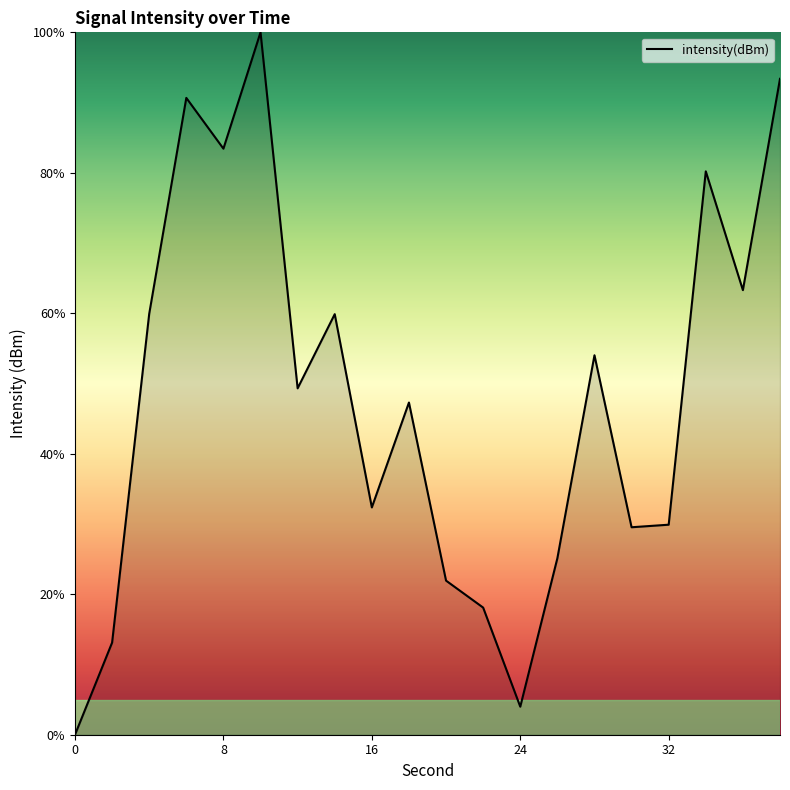

What is the maximum value shown in the chart?

100.0